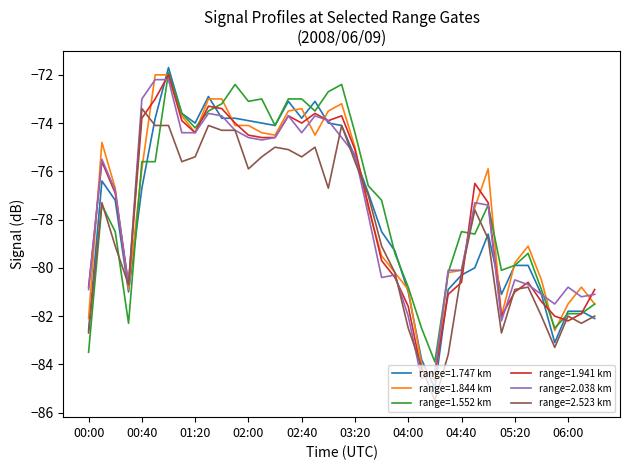

What is the maximum value shown in the chart?

-71.7